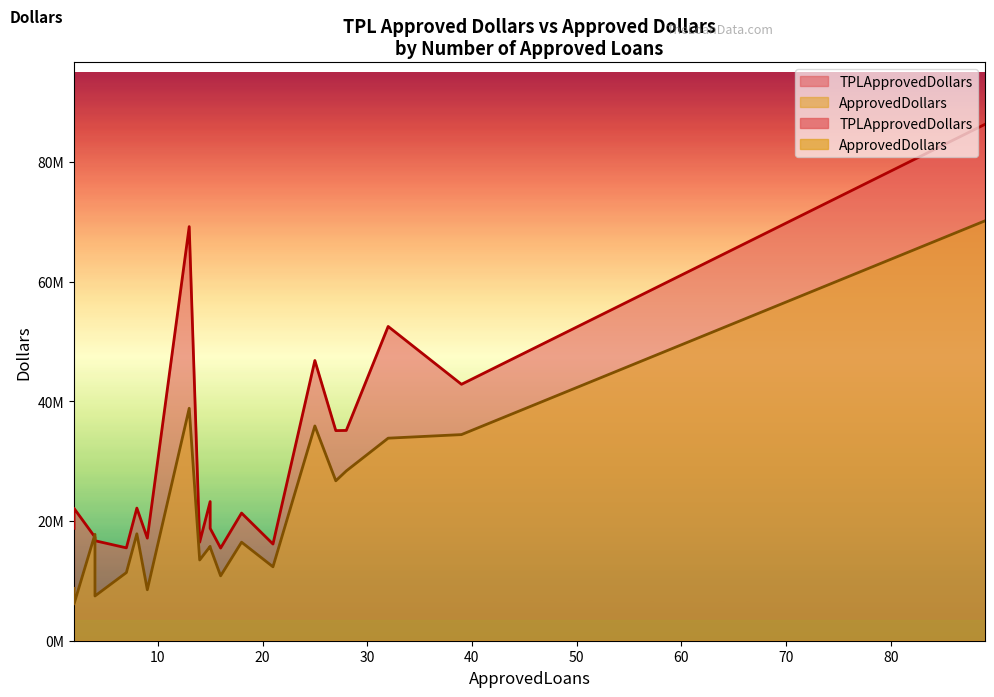

How many interior local peaks does the ApprovedDollars series have?

5